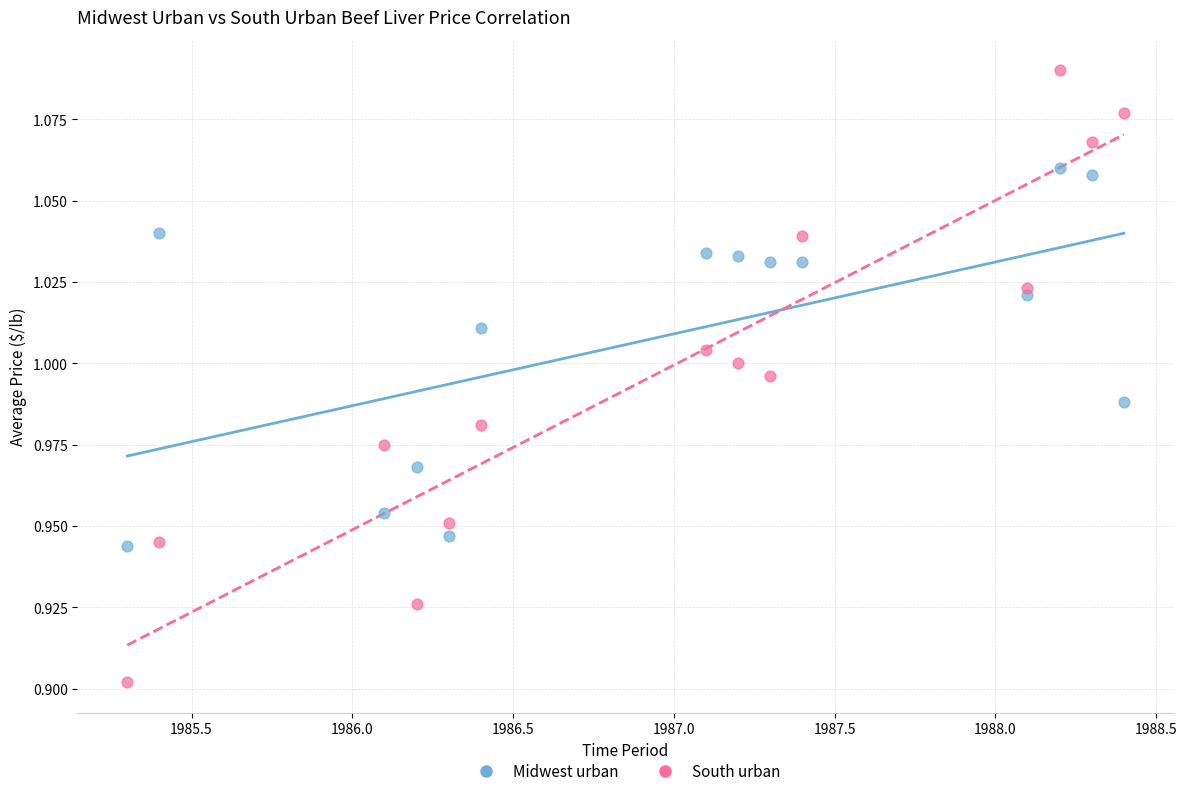

What are all the series names shown in the legend?

Midwest urban, South urban